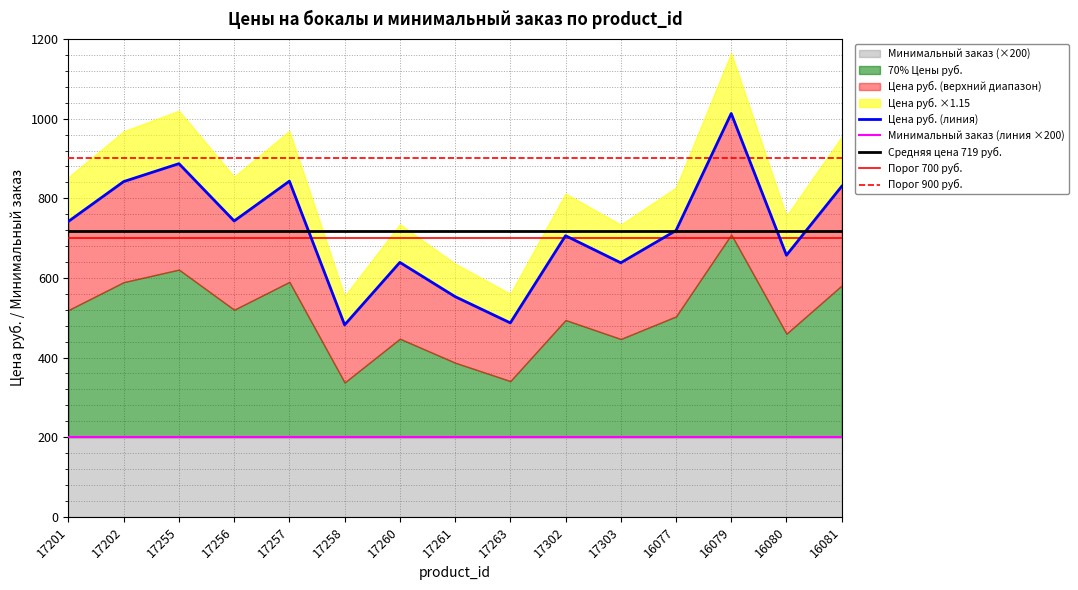

Reading left to right, transcribe all the data shown in this chart.

17201=742	17202=842	17255=887	17256=743	17257=843	17258=482	17260=639	17261=553	17263=487	17302=706	17303=638	16077=719	16079=1013	16080=657	16081=830